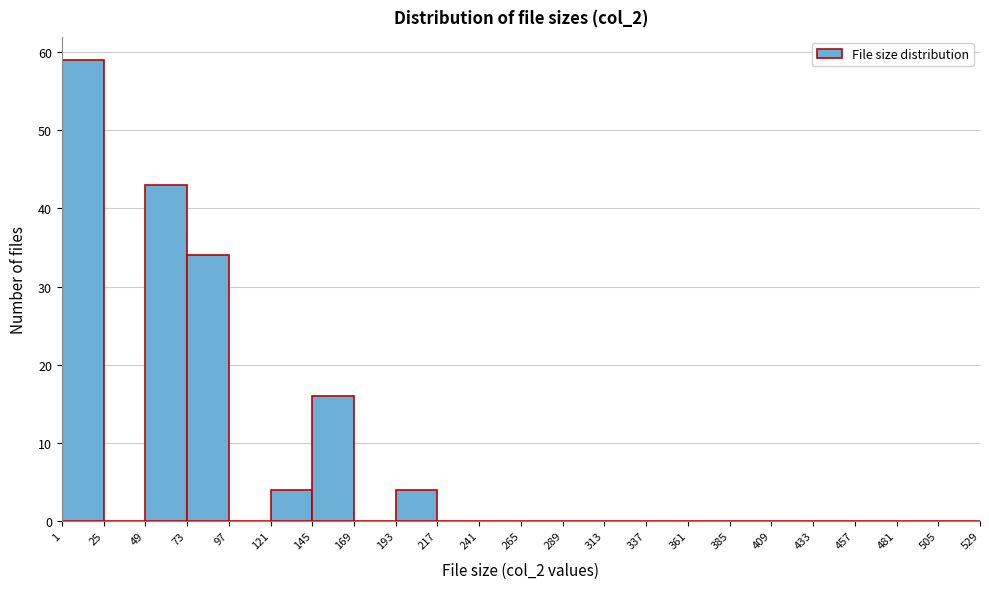

Reading left to right, list every bar in this chart as the range it spans on the x-axis followed by its height. The values are not printed on the chart, so give them approximately, as read against the axis.

1 to 25: 59
25 to 49: 0
49 to 73: 43
73 to 97: 34
97 to 121: 0
121 to 145: 4
145 to 169: 16
169 to 193: 0
193 to 217: 4
217 to 241: 0
241 to 265: 0
265 to 289: 0
289 to 313: 0
313 to 337: 0
337 to 361: 0
361 to 385: 0
385 to 409: 0
409 to 433: 0
433 to 457: 0
457 to 481: 0
481 to 505: 0
505 to 529: 0